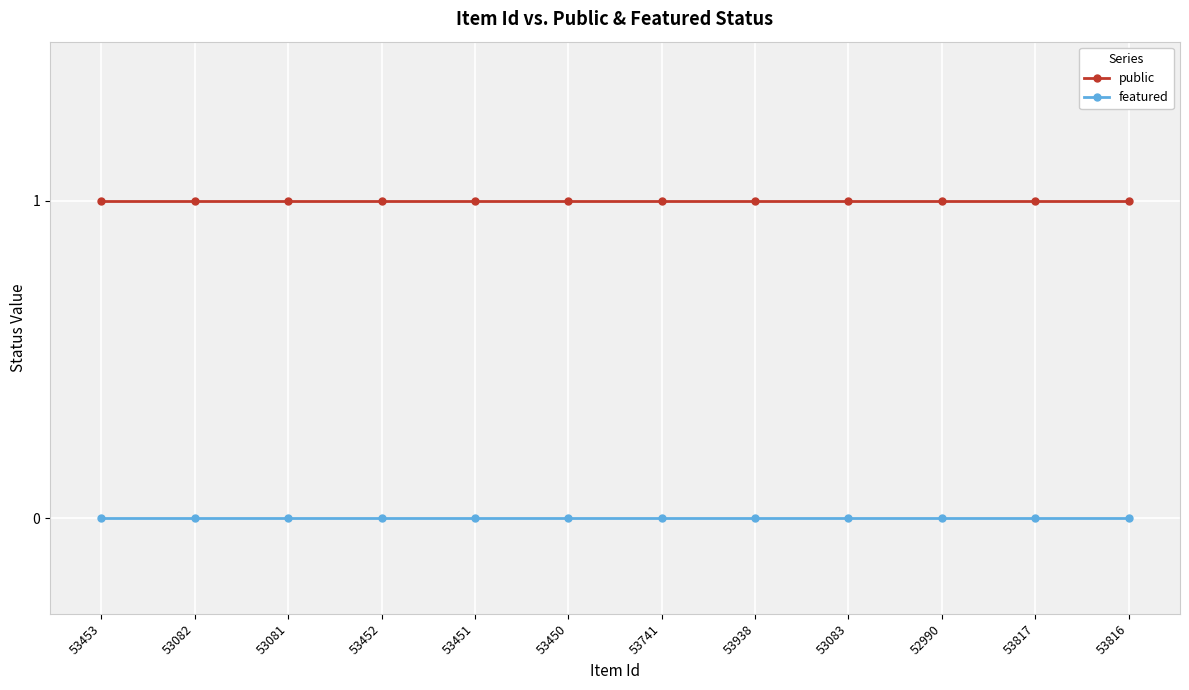

Is it true that featured equals 0 at 53450?

True